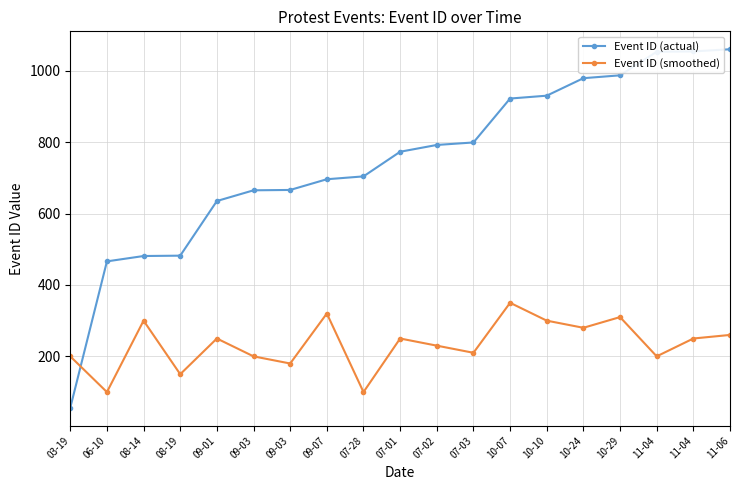

Is this an area chart (filled region under the line)?

No